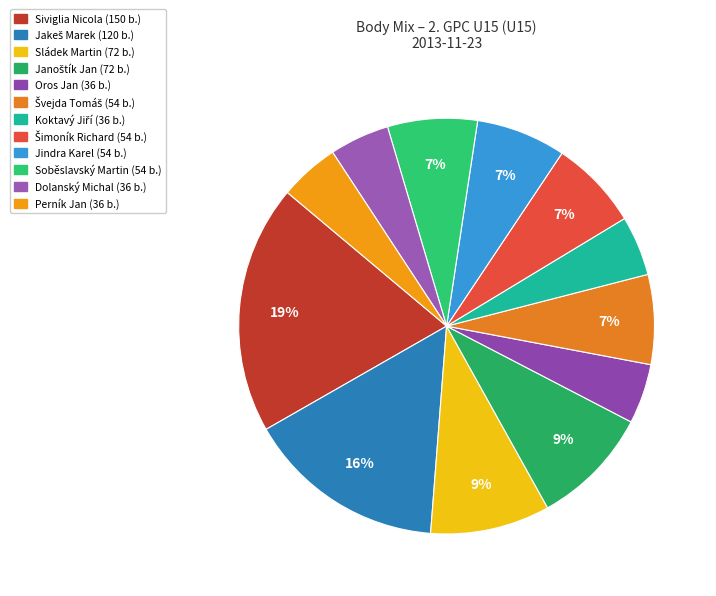

Count the number of slices in the pie.

12